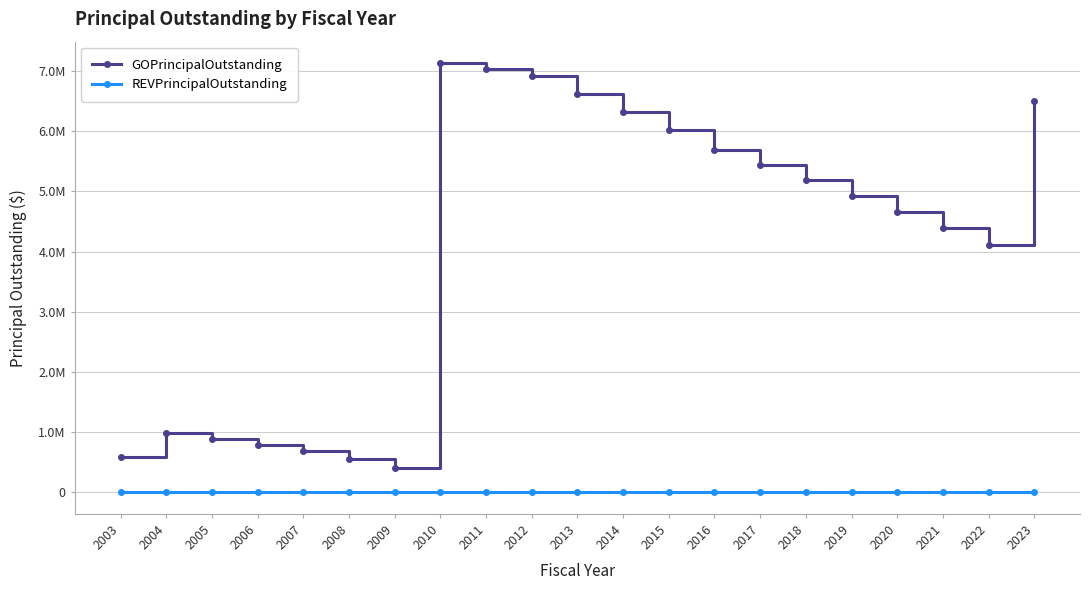

Does the chart have visible grid lines?

Yes